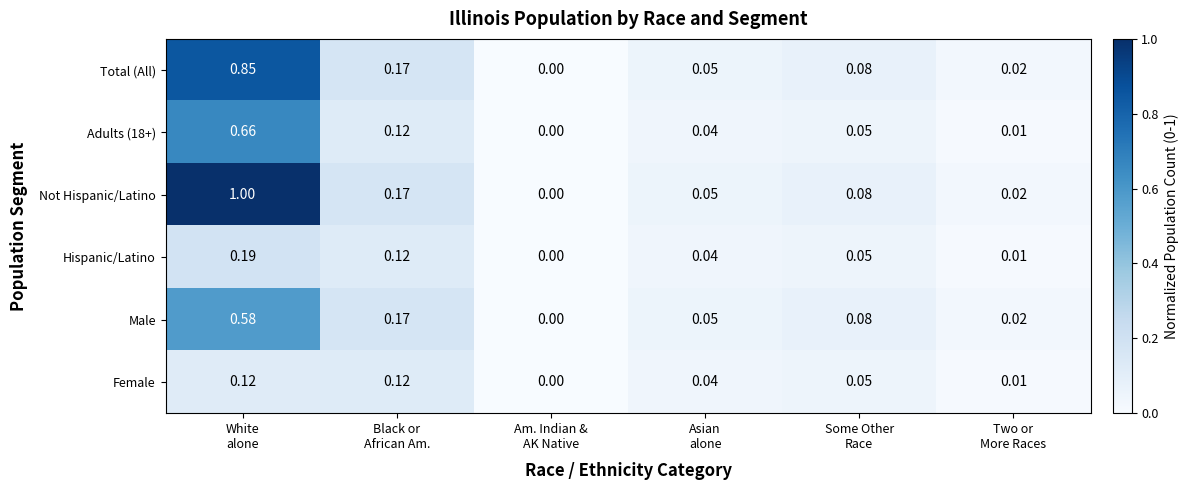

Which series has the largest total across all categories?

Not Hispanic/Latino